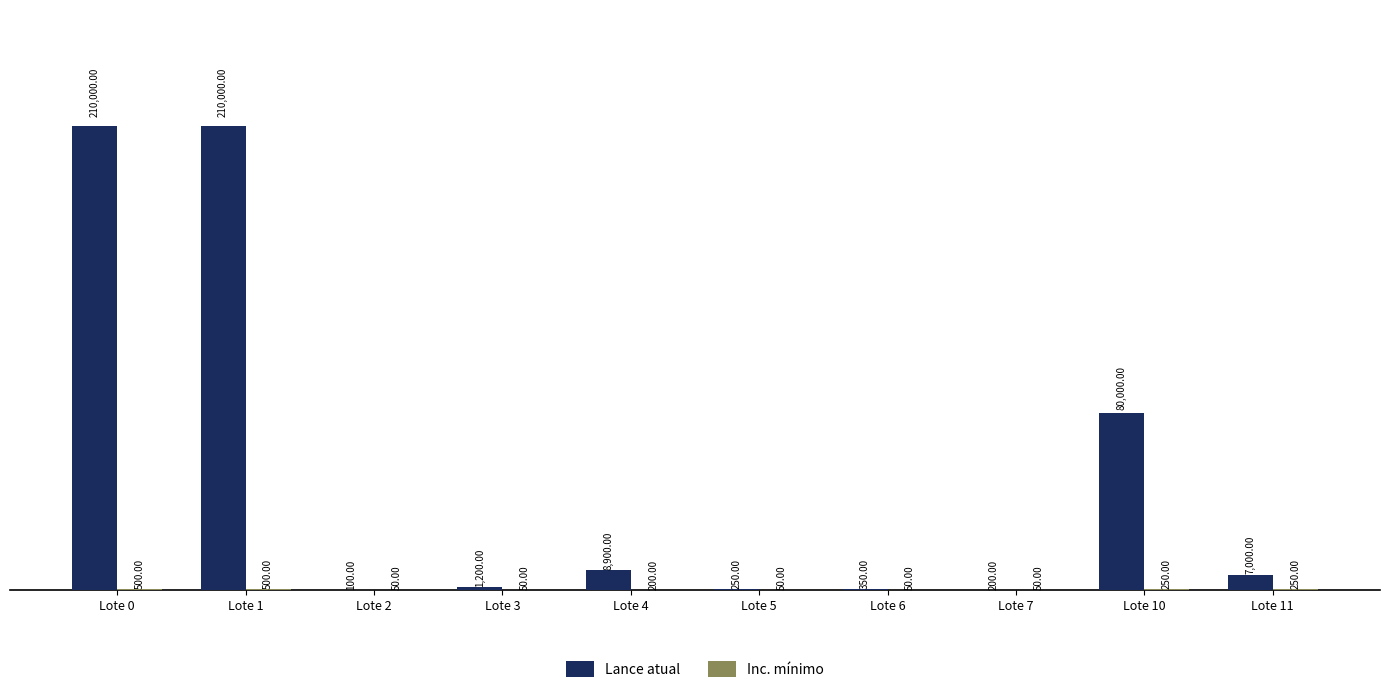

What is the total value across all series at Lote 2?

150